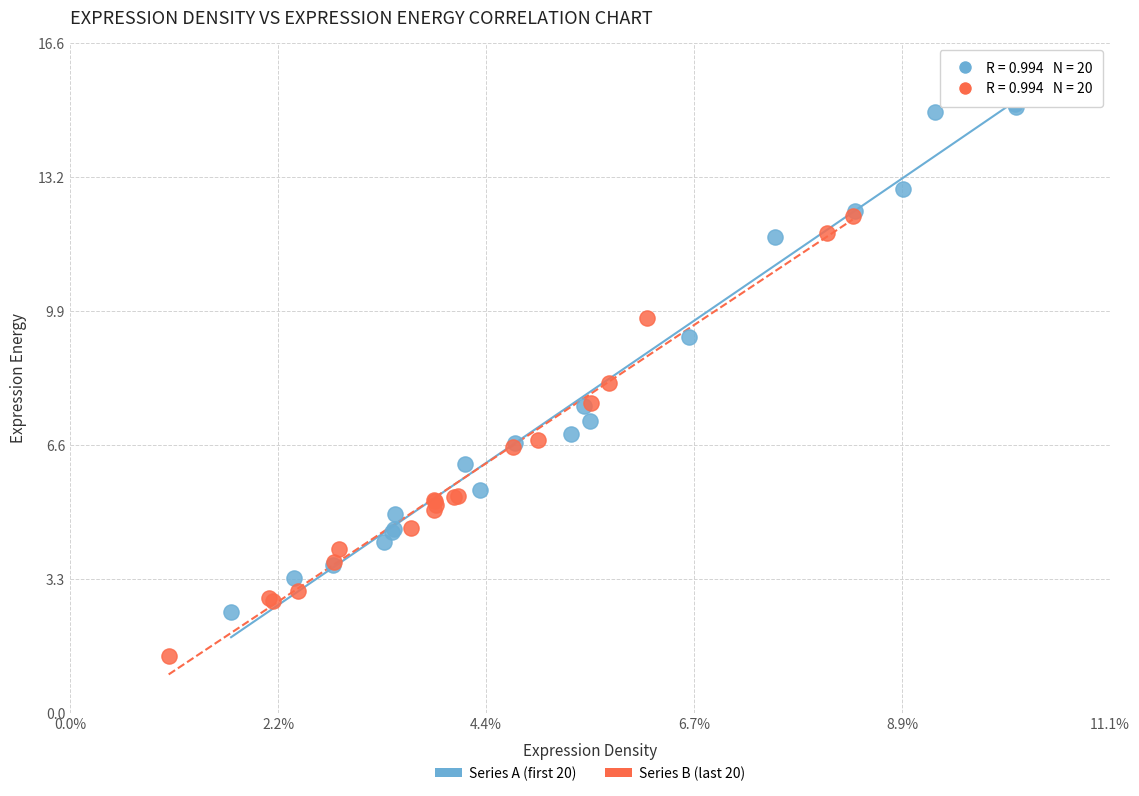

Which series reaches the maximum Y coordinate?

Series A (first 20)